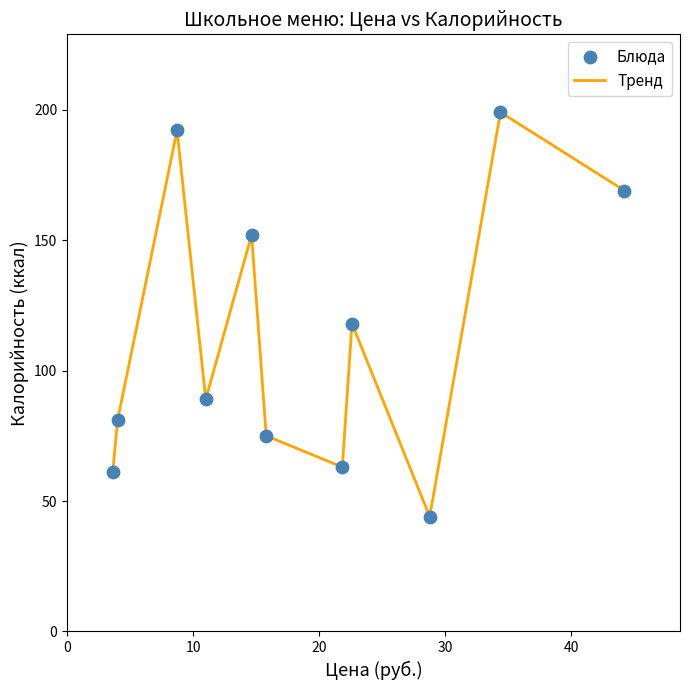

What is the greatest value displayed?

199